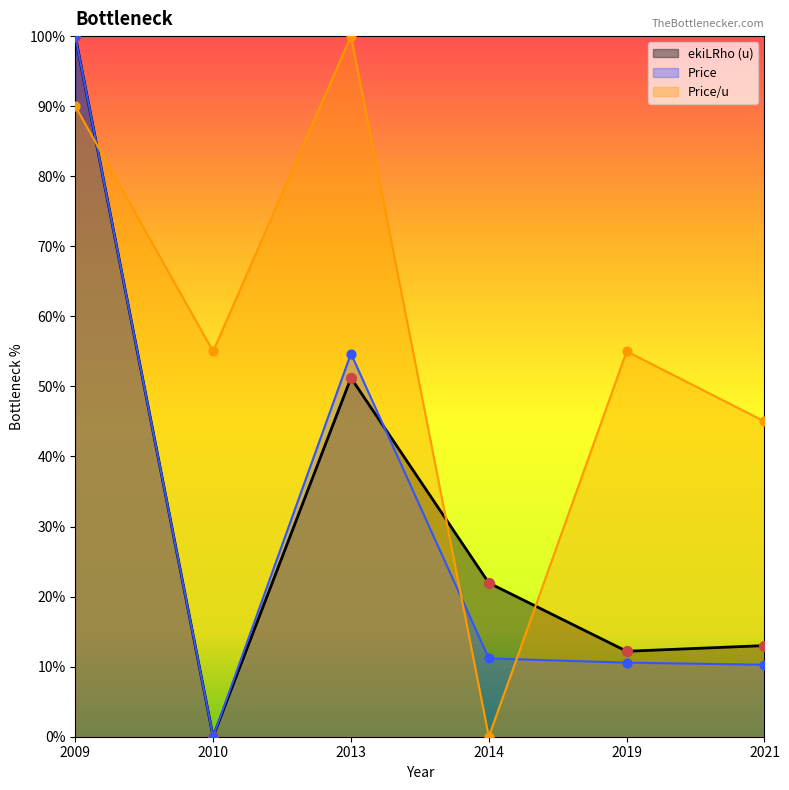

What is the total value across all series at 2014?

33.1